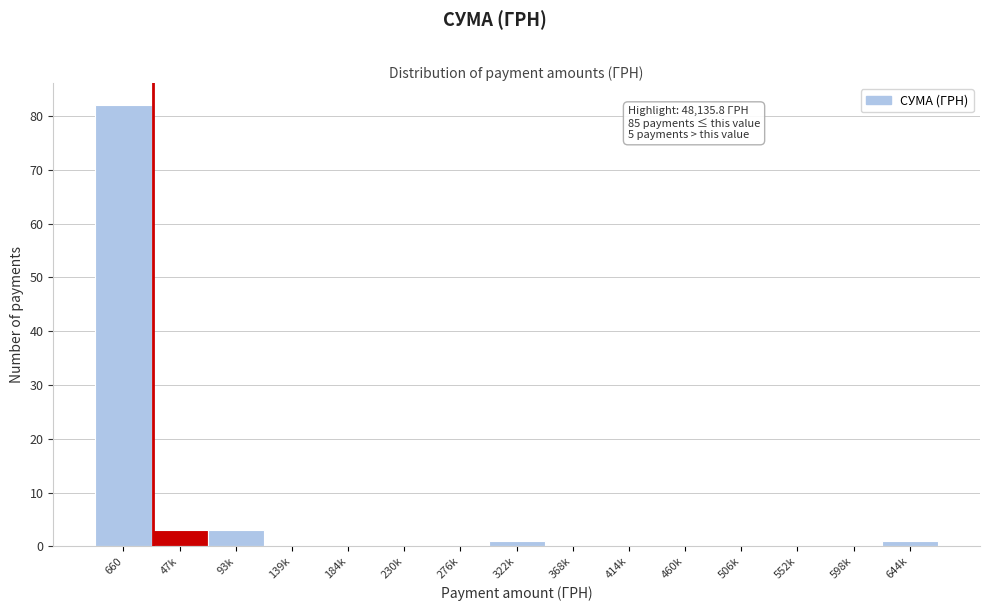

Reading left to right, extract all data points from this chart.

660=82	47k=3	93k=3	139k=0	184k=0	230k=0	276k=0	322k=1	368k=0	414k=0	460k=0	506k=0	552k=0	598k=0	644k=1